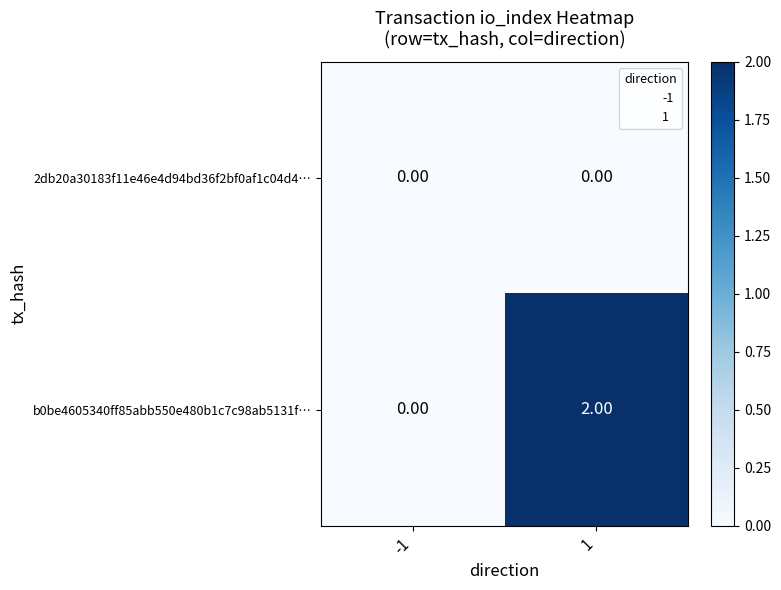

Count the number of data series in this chart.

2